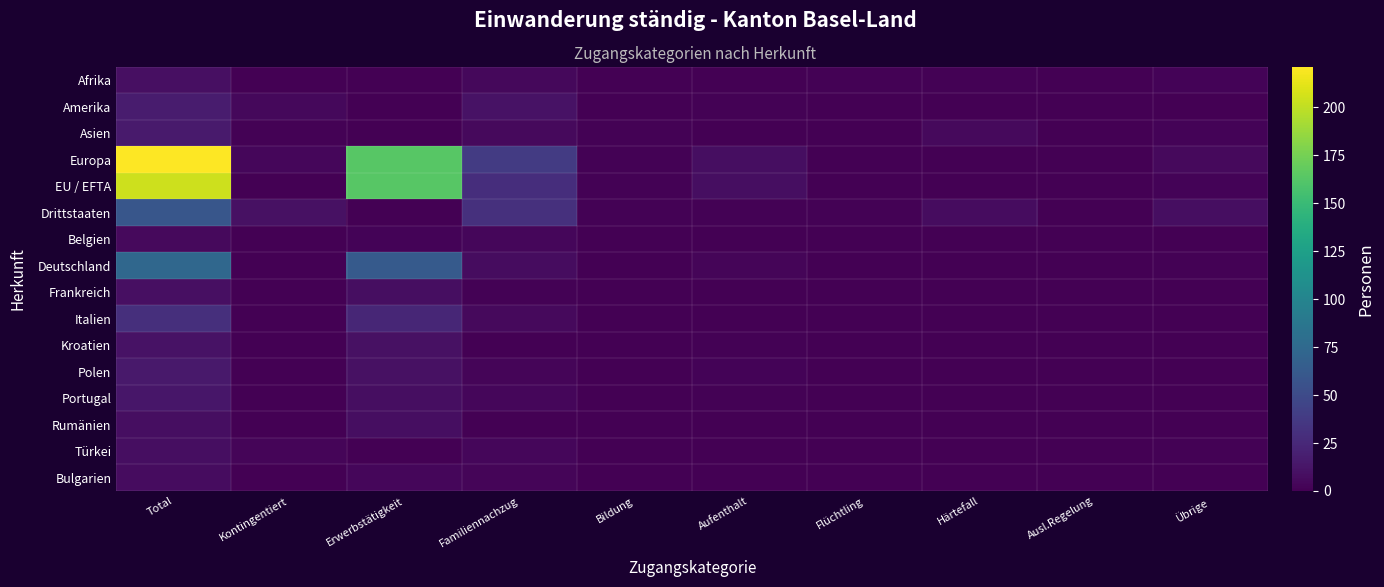

Between Bildung and Übrige, which series saw the biggest shift?

Drittstaaten